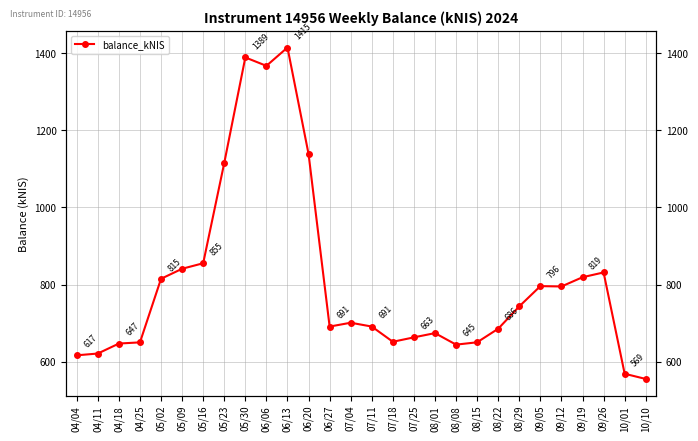

How many points are higher than both their immediate neighbors (excluding endpoints)?

6